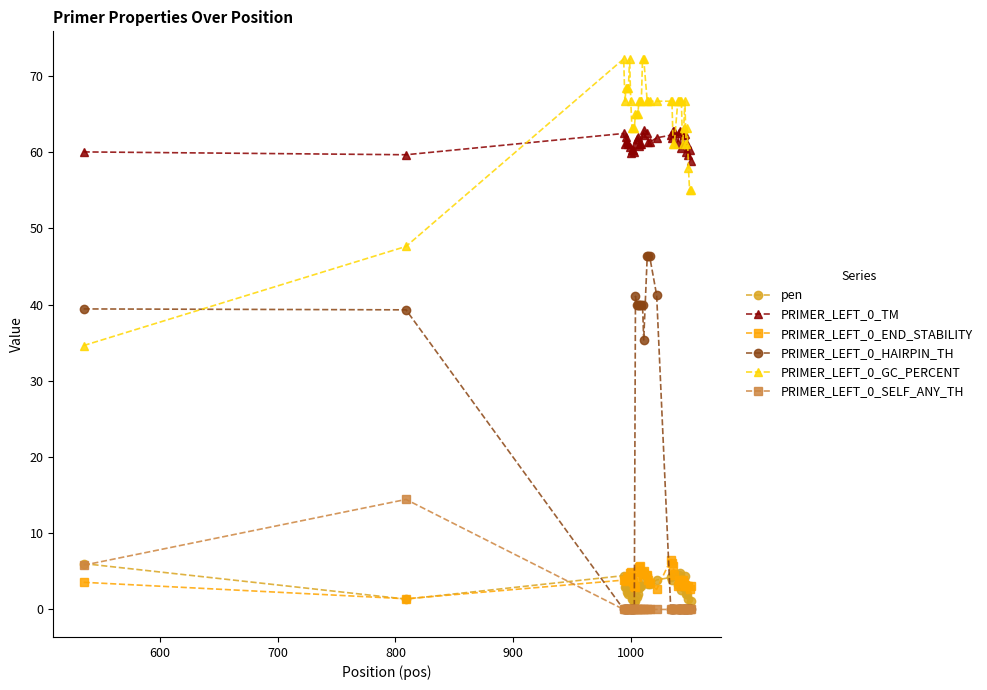

What are all the series names shown in the legend?

pen, PRIMER_LEFT_0_TM, PRIMER_LEFT_0_END_STABILITY, PRIMER_LEFT_0_HAIRPIN_TH, PRIMER_LEFT_0_GC_PERCENT, PRIMER_LEFT_0_SELF_ANY_TH